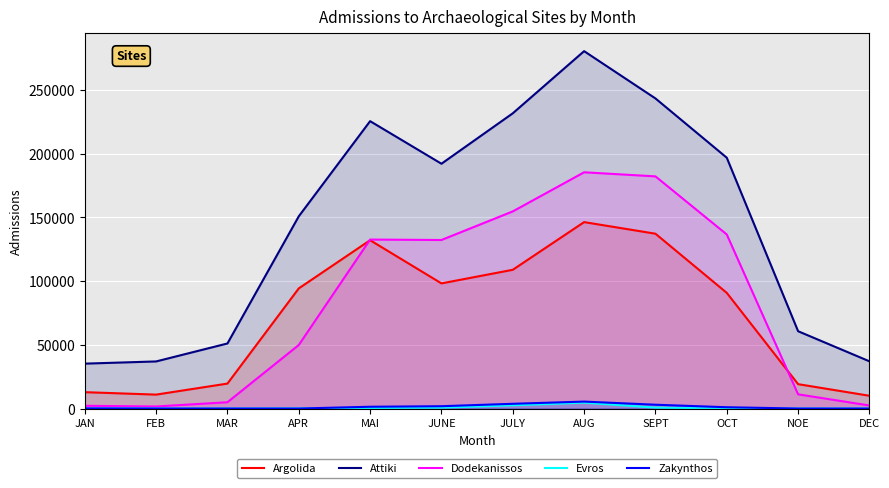

What are all the series names shown in the legend?

Argolida, Attiki, Dodekanissos, Evros, Zakynthos